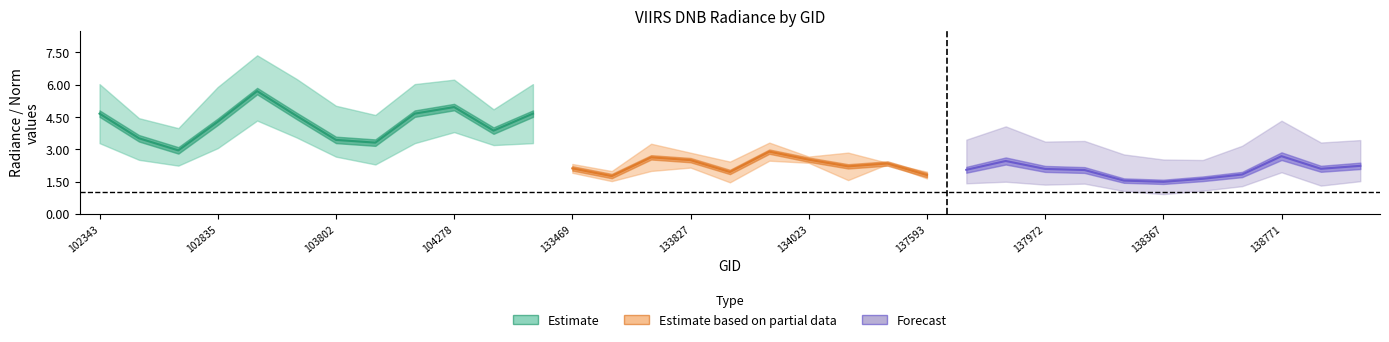

How many data points does each series have?

33